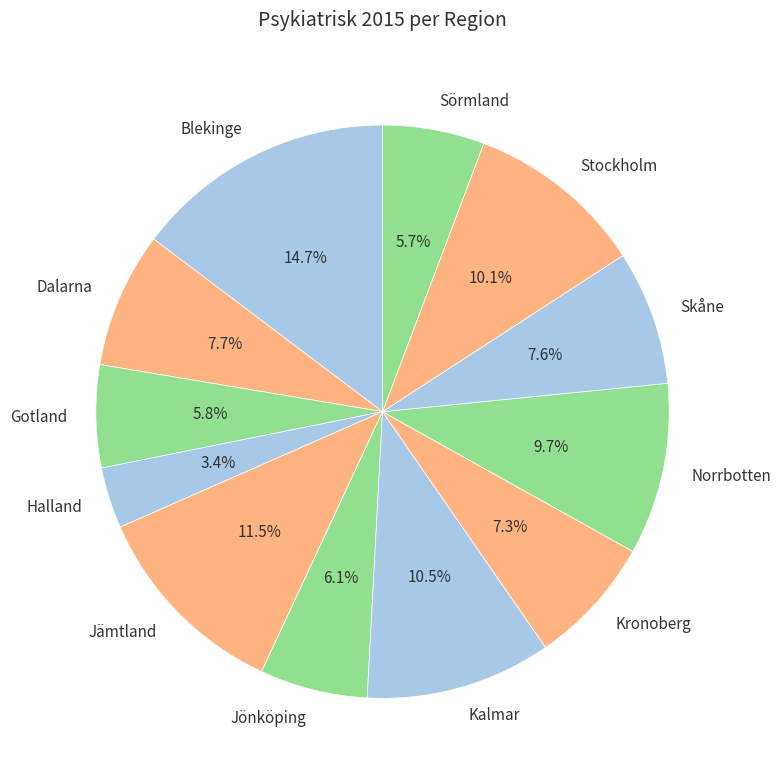

To the nearest percent, what is the combined percentage of Norrbotten and Sörmland?

15%